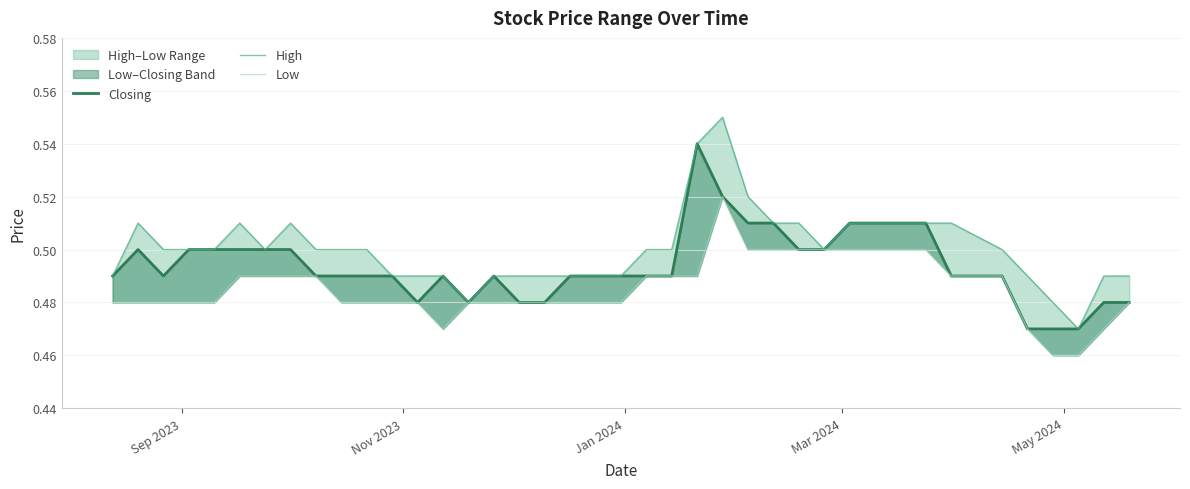

True or false: High and Low cross at least once.

False